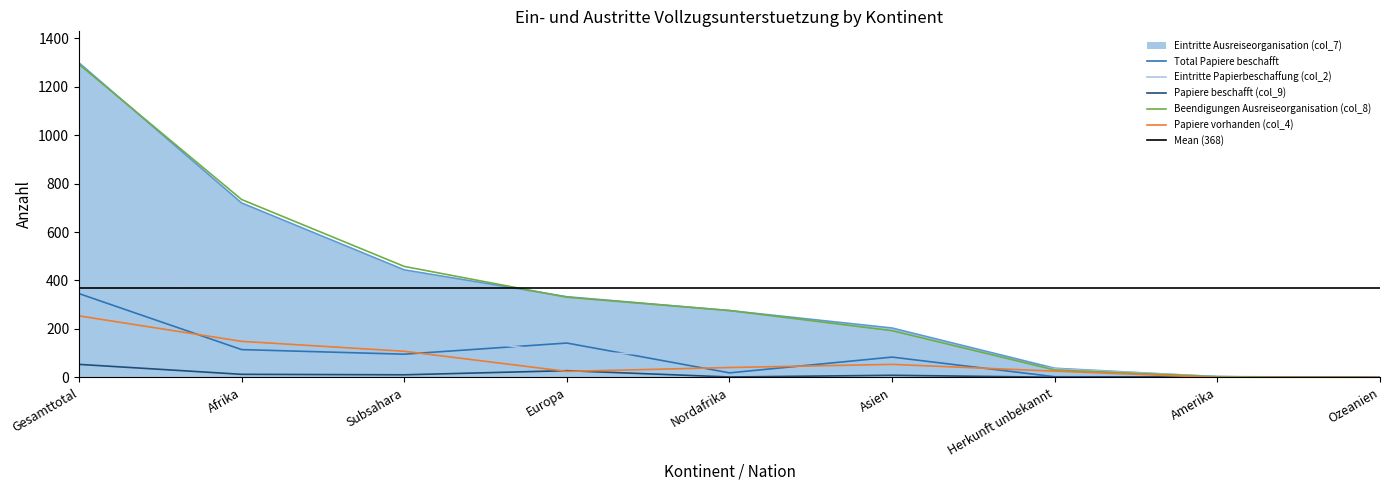

Rank the series at Subsahara from lowest to highest value.

Papiere beschafft (col_9), Total Papiere beschafft, Papiere vorhanden (col_4), Eintritte Papierbeschaffung (col_2), Eintritte Ausreiseorganisation (col_7), Beendigungen Ausreiseorganisation (col_8)